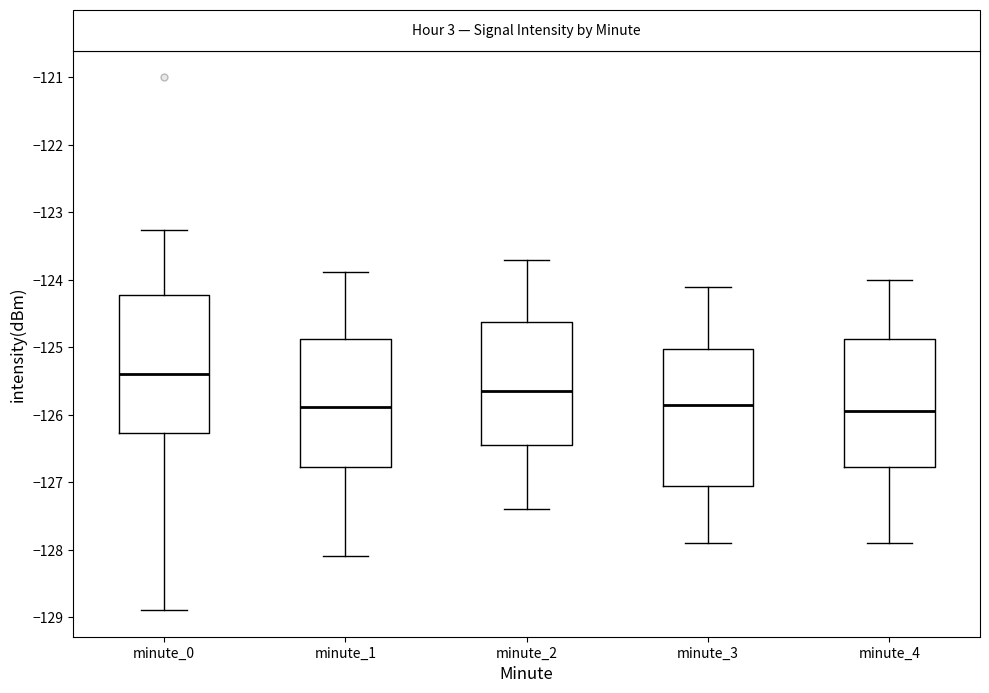

Reading left to right, read every box against the y-axis: the position of its median line, the range the box covers, and the ends of its whiskers. The values are not printed on the chart, so give them approximately, as read against the axis.

minute_0: median -125.4, box -126.3 to -124.2, whiskers -128.9 to -123.3
minute_1: median -125.9, box -126.8 to -124.9, whiskers -128.1 to -123.9
minute_2: median -125.6, box -126.4 to -124.6, whiskers -127.4 to -123.7
minute_3: median -125.8, box -127.0 to -125.0, whiskers -127.9 to -124.1
minute_4: median -125.9, box -126.8 to -124.9, whiskers -127.9 to -124.0